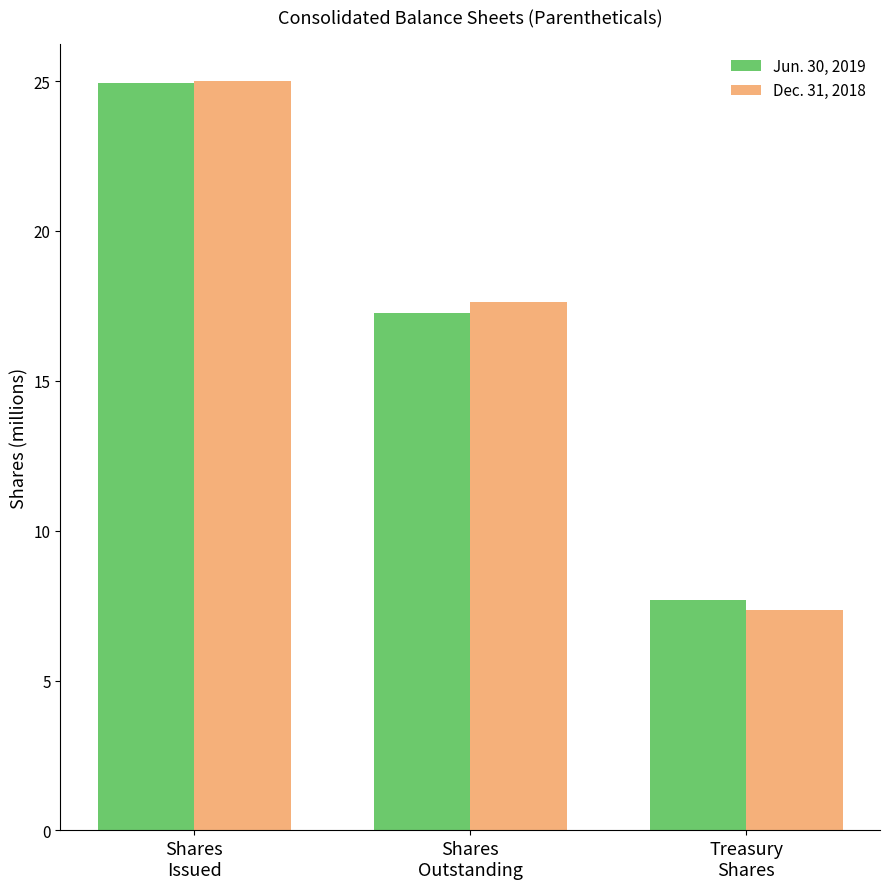

Are the bars grouped side by side (vs. stacked)?

Yes